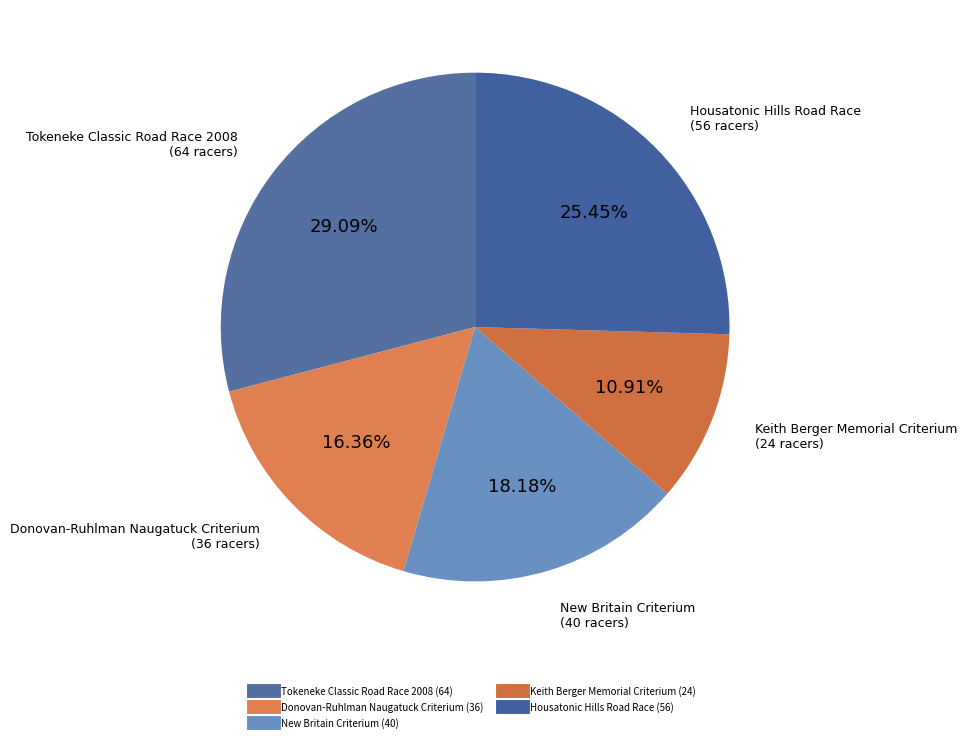

How many slices are in this pie chart?

5